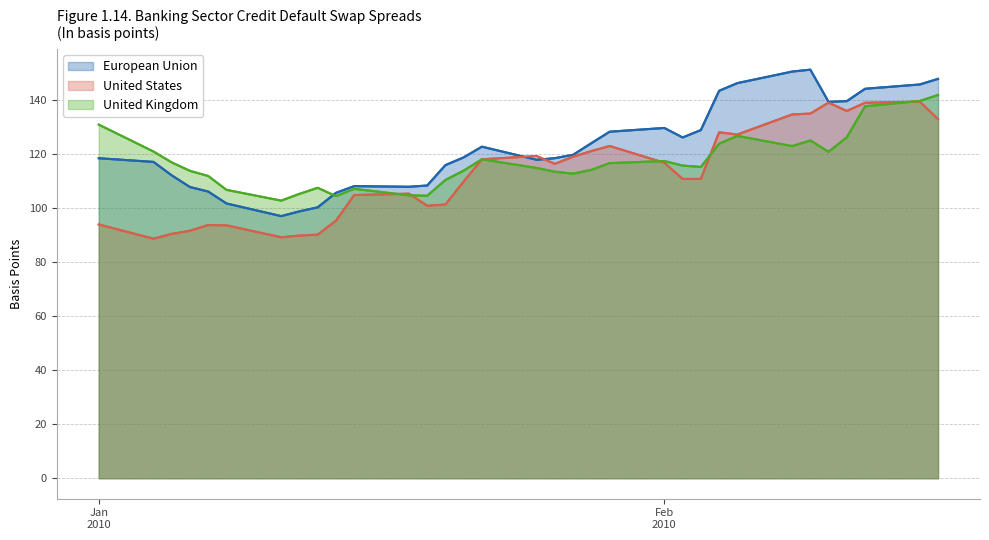

The United Kingdom series shows 126.7 at 25. True or false?

True